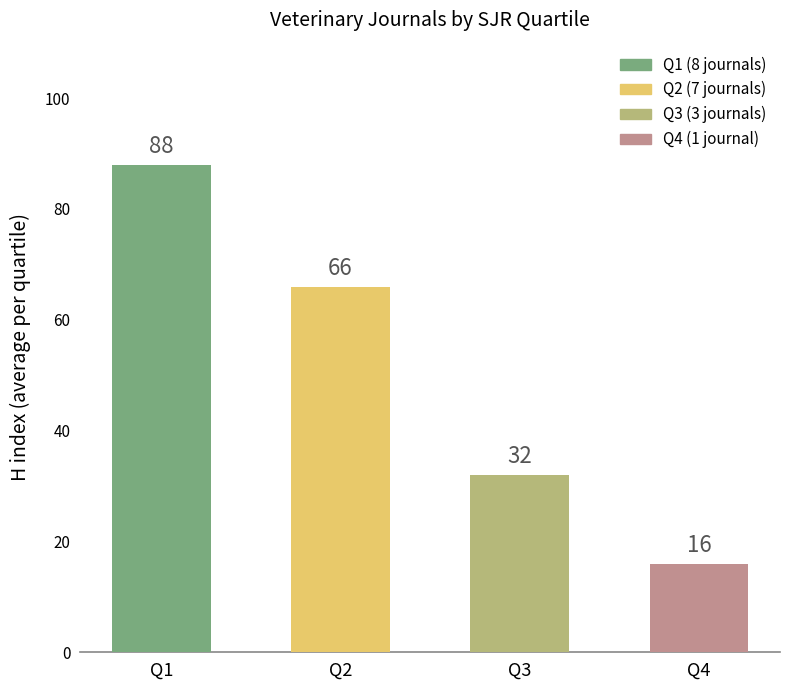

How many categories are shown in the chart?

4